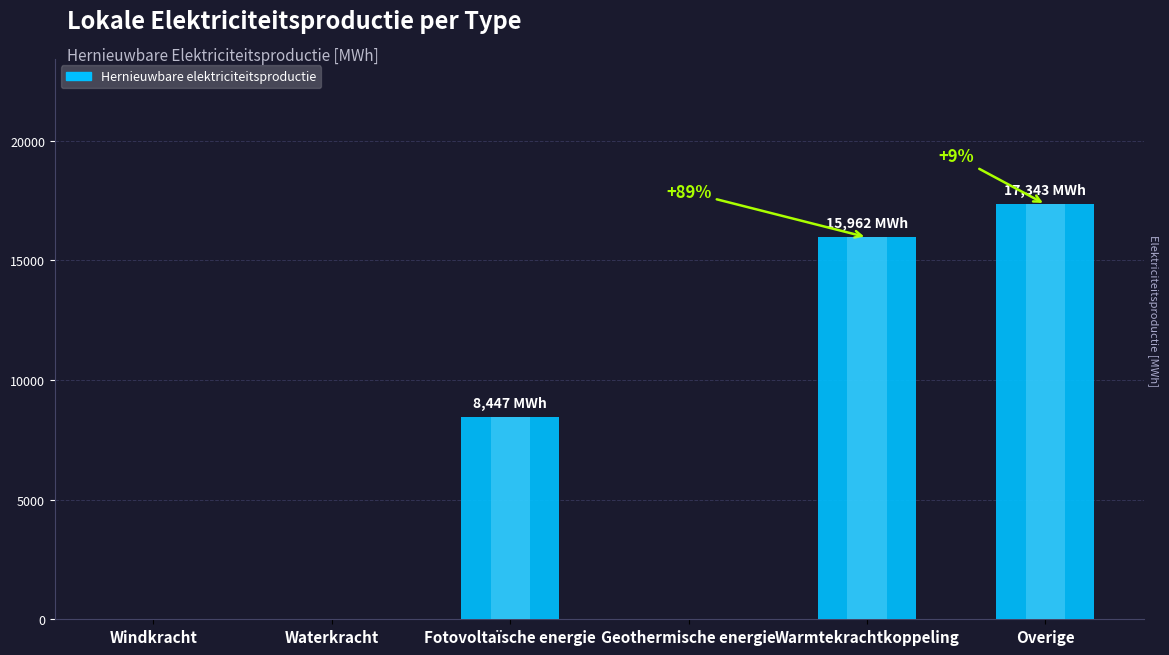

What is the difference between the values at Overige and Windkracht?

17343.0